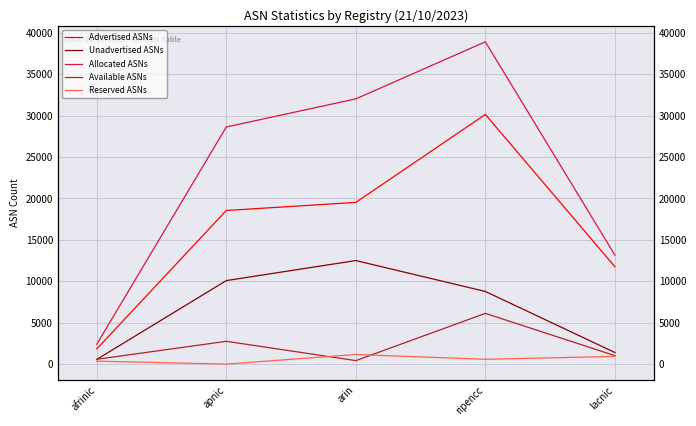

Does the chart display data point markers on the line(s)?

No